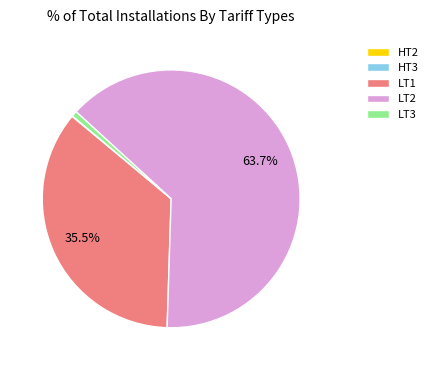

Combined, do LT1 and LT2 account for over 50%?

Yes